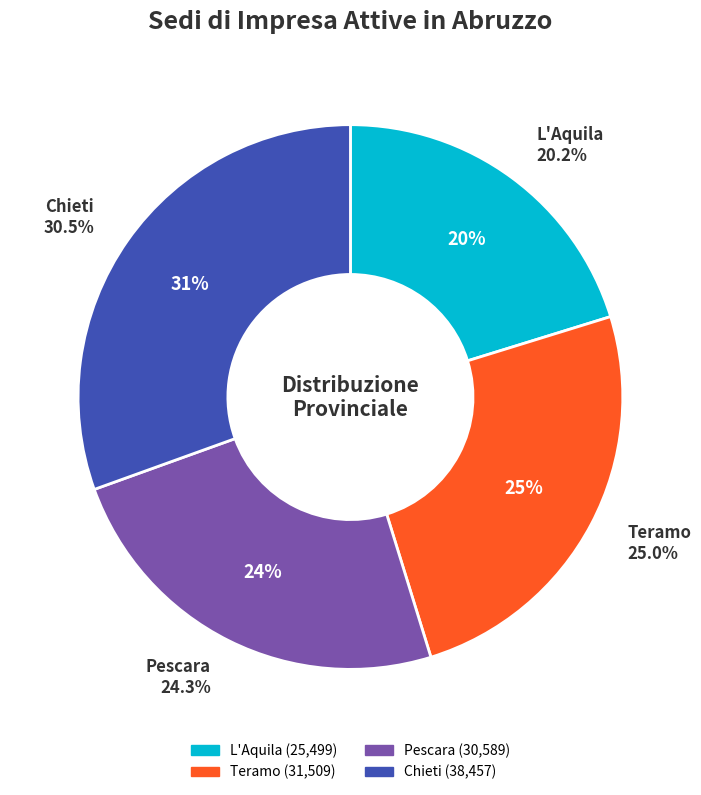

Approximately how many times larger is the value at Chieti compared to L'Aquila?

1.5